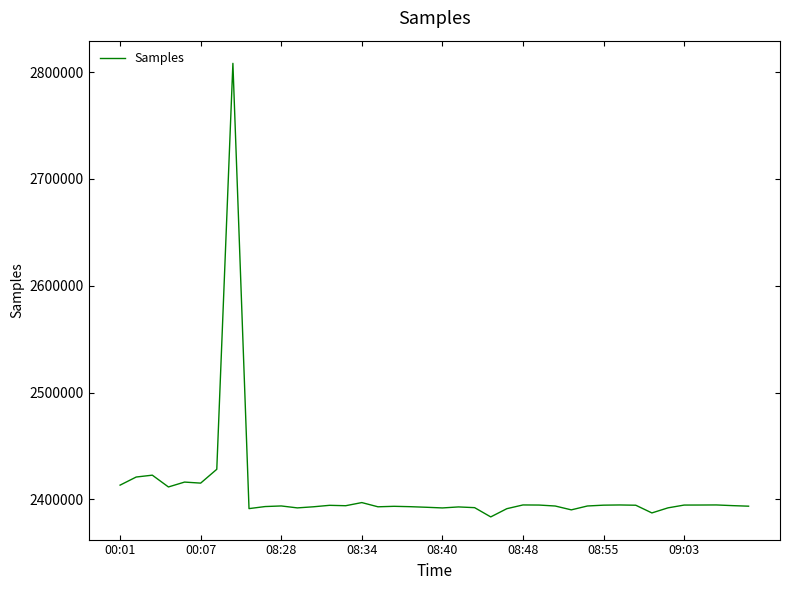

What is the sum of all values?

96309875